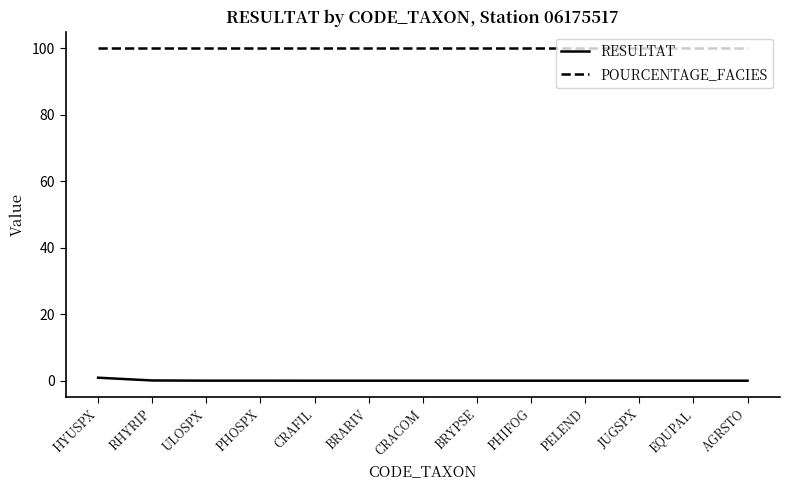

True or false: RESULTAT and POURCENTAGE_FACIES intersect in this chart.

False